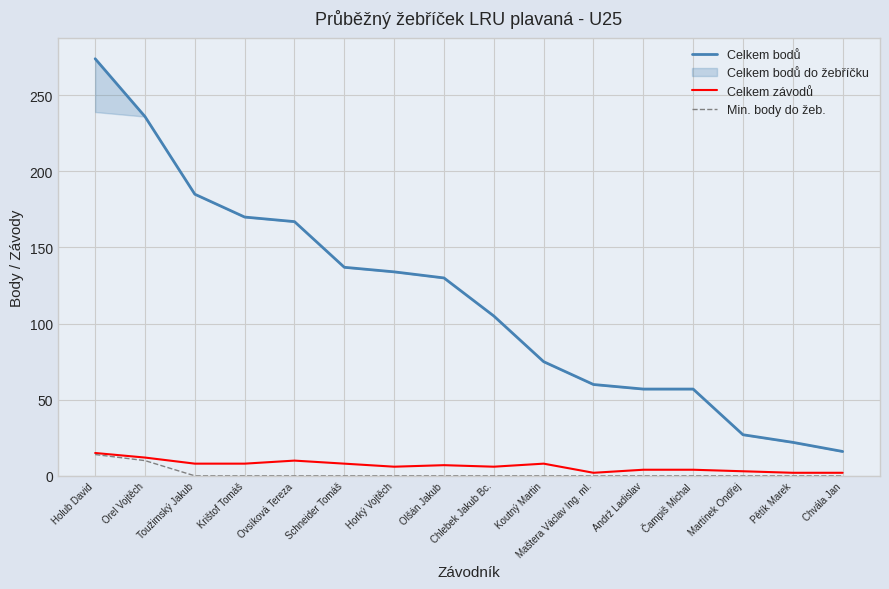

At which category is the sum across all series the highest?

Holub David